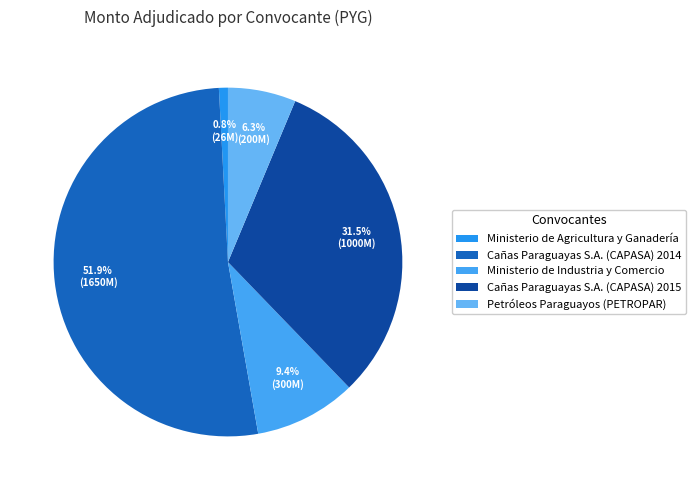

Count the number of slices in the pie.

5